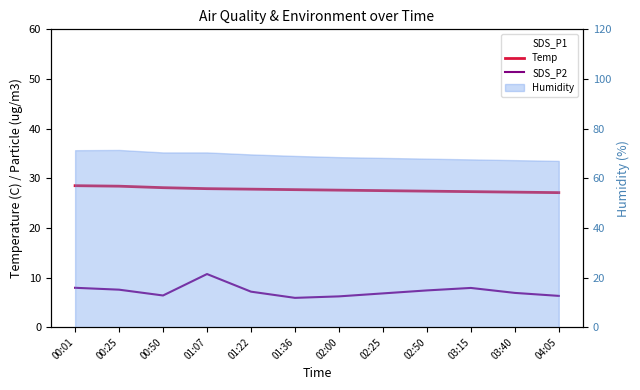

How many lines are shown in the chart?

2